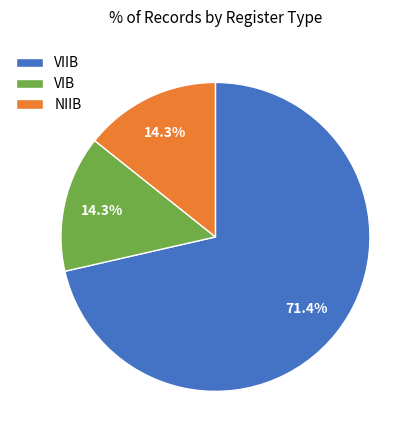

To the nearest percent, what is the average slice percentage?

33%